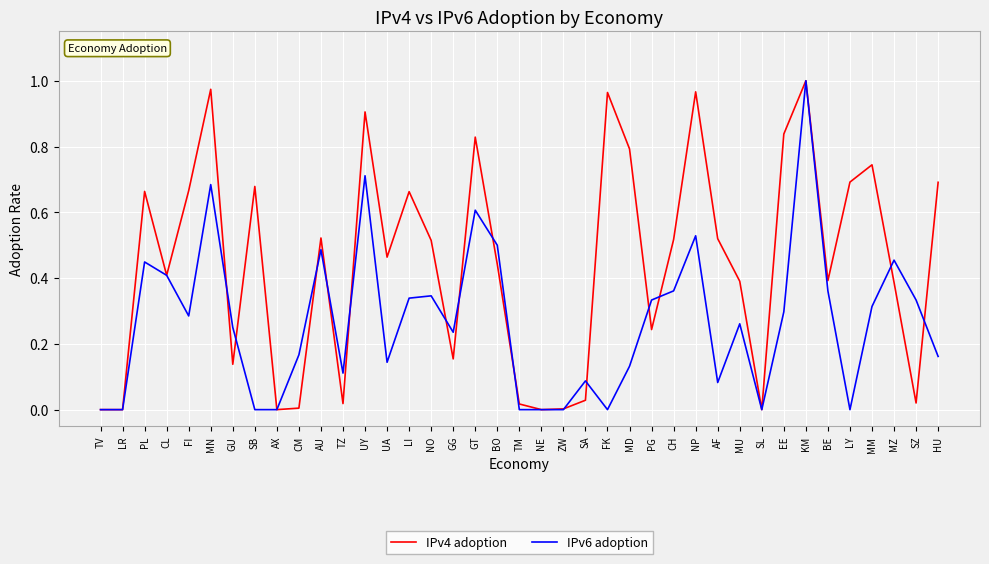

Which category has the highest value in the IPv6 adoption series?

KM